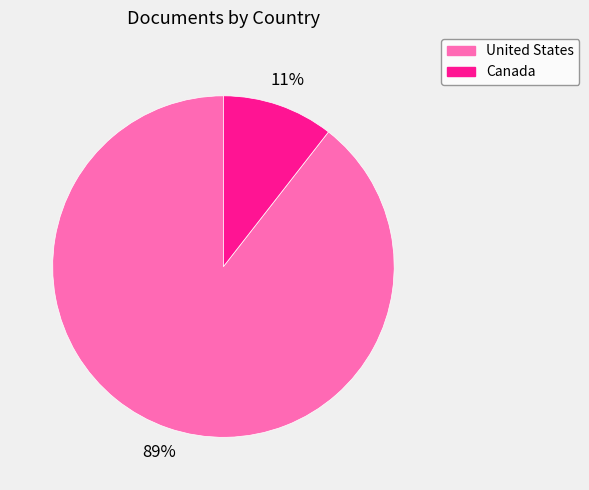

To the nearest percent, what is the combined percentage of United States and Canada?

100%